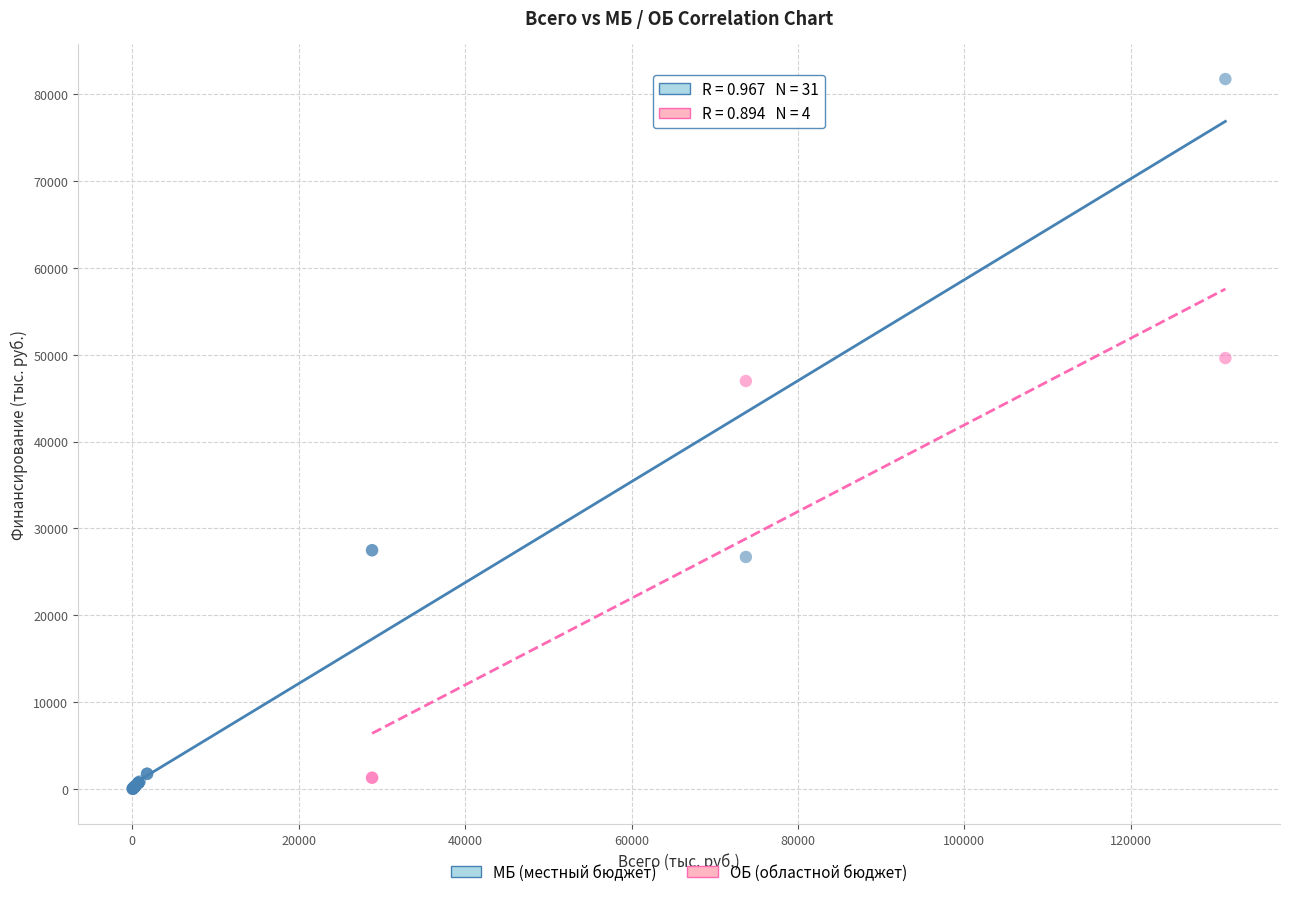

Which series contains the lowest Y value?

МБ (местный бюджет)